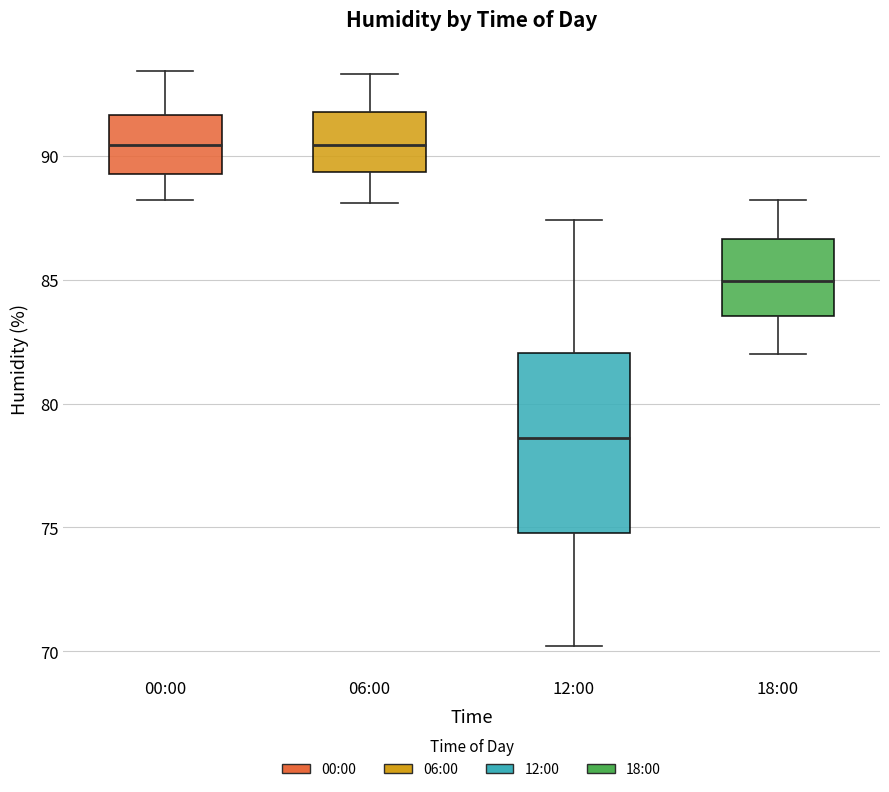

Reading left to right, transcribe this box plot: for each box, give where its median line is, the range the box spans, and where its two whiskers end, as read against the y-axis. The values are not printed on the chart, so give them approximately, as read against the axis.

00:00: median 90.5, box 89.5 to 91.5, whiskers 88.0 to 93.5
06:00: median 90.5, box 89.5 to 92.0, whiskers 88.0 to 93.5
12:00: median 78.5, box 75.0 to 82.0, whiskers 70.0 to 87.5
18:00: median 85.0, box 83.5 to 86.5, whiskers 82.0 to 88.0